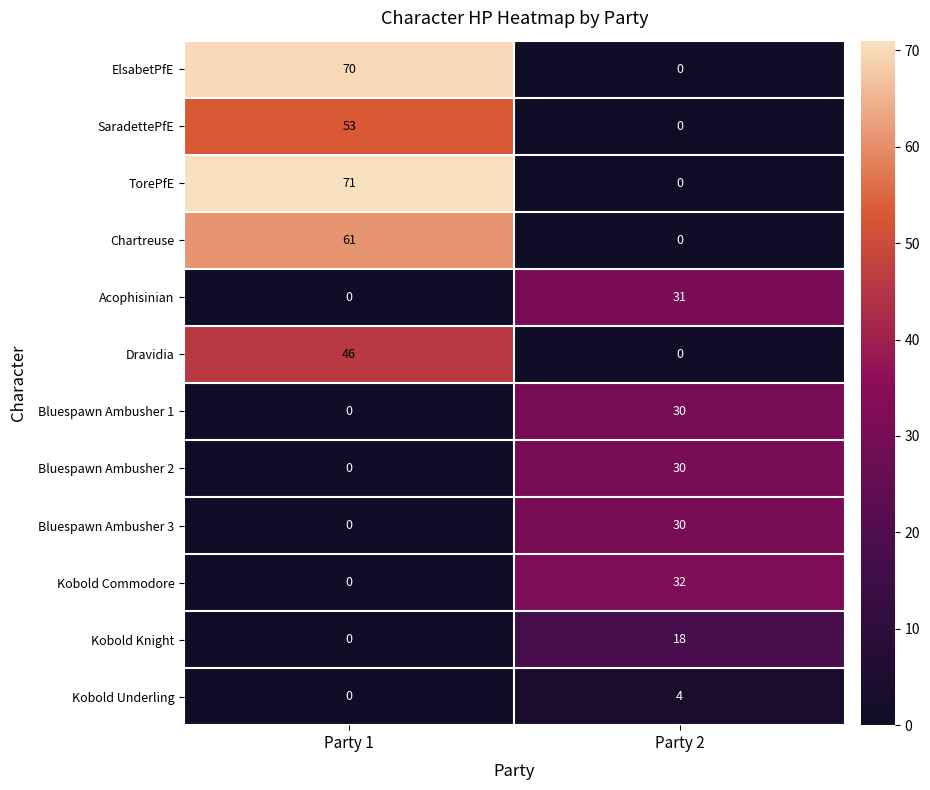

What is the sum of the SaradettePfE values at Party 1 and Party 2?

53